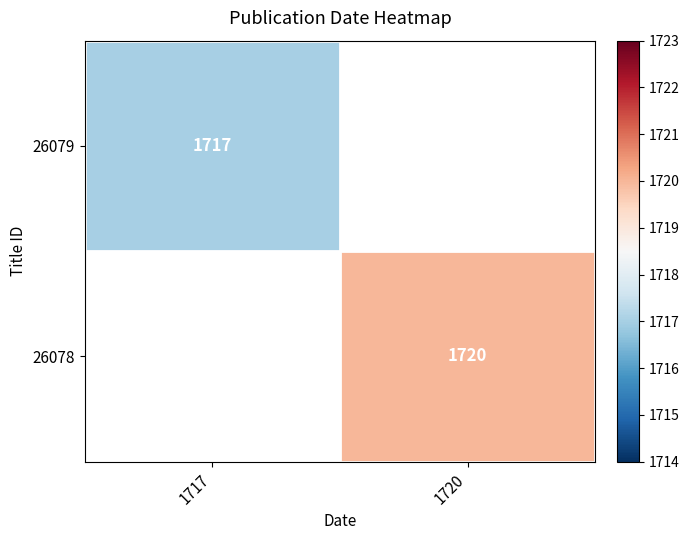

True or false: 26079 has a value of 1717 at 1717.

True